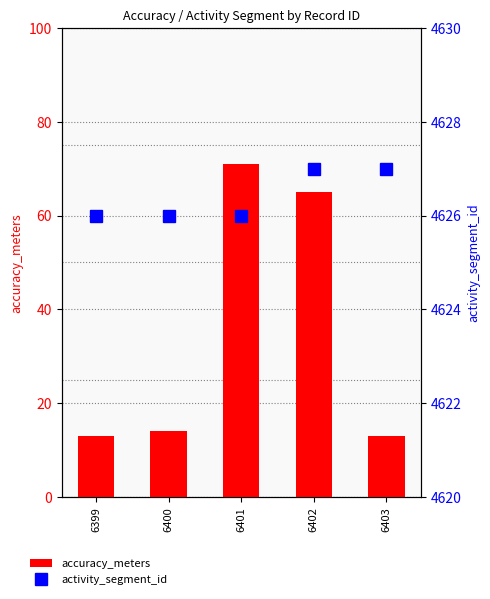

What is the value of the activity_segment_id bar at the 5th from the left?

4627